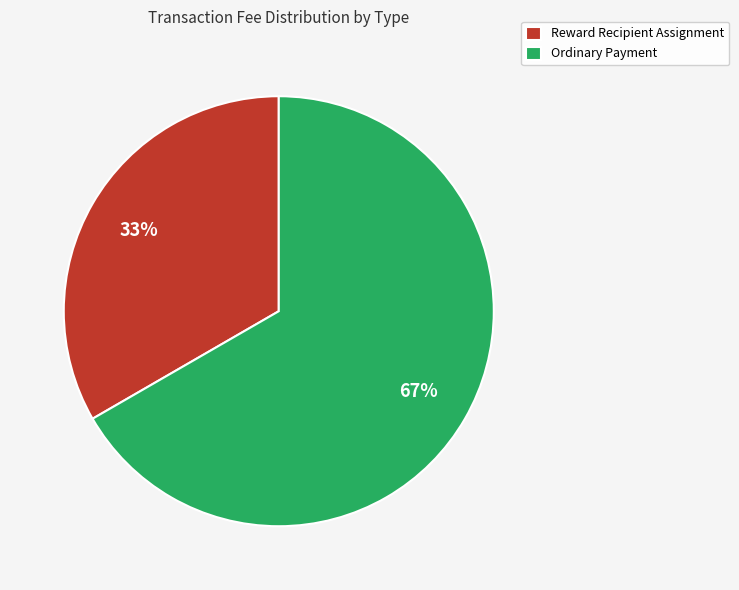

What is the largest slice in the pie chart?

Ordinary Payment